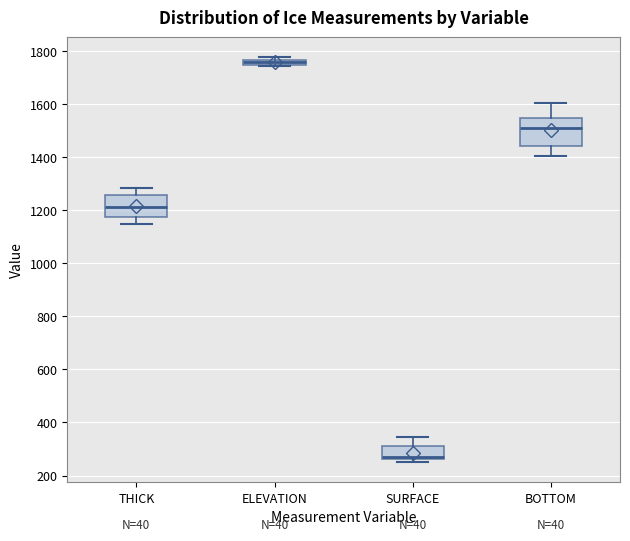

Where does the lower whisker of the box for BOTTOM end on the y-axis? The values are not printed on the chart, so give them approximately, as read against the axis.

1400